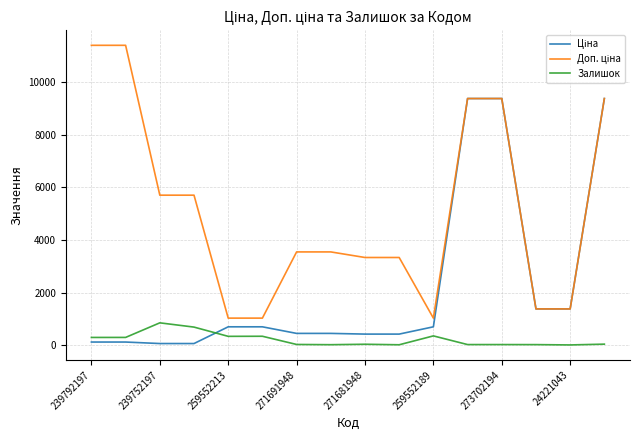

What is the highest value of the Залишок series?

845.0